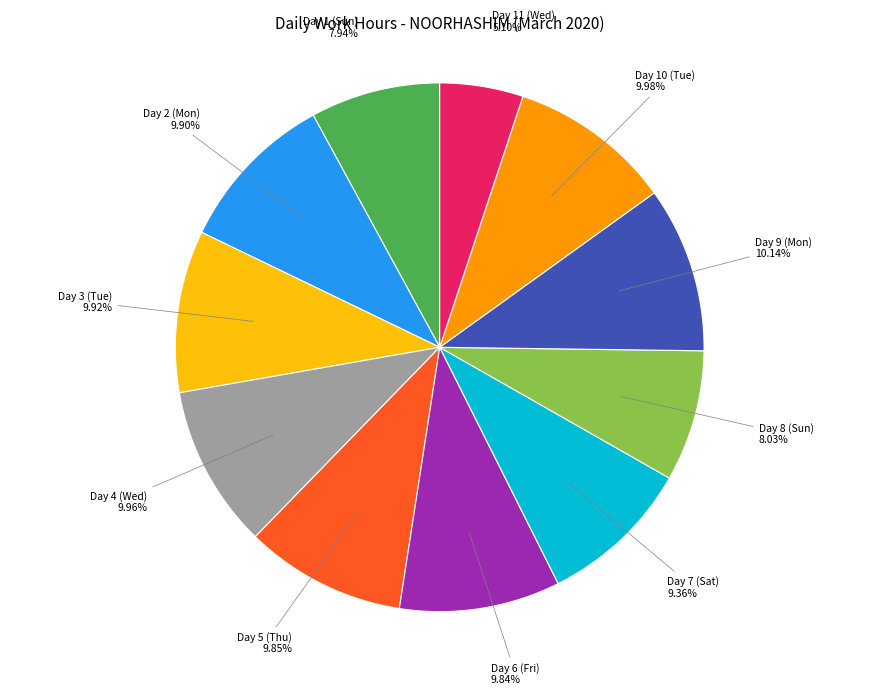

Does Day 11 (Wed) represent more than half of the total?

No